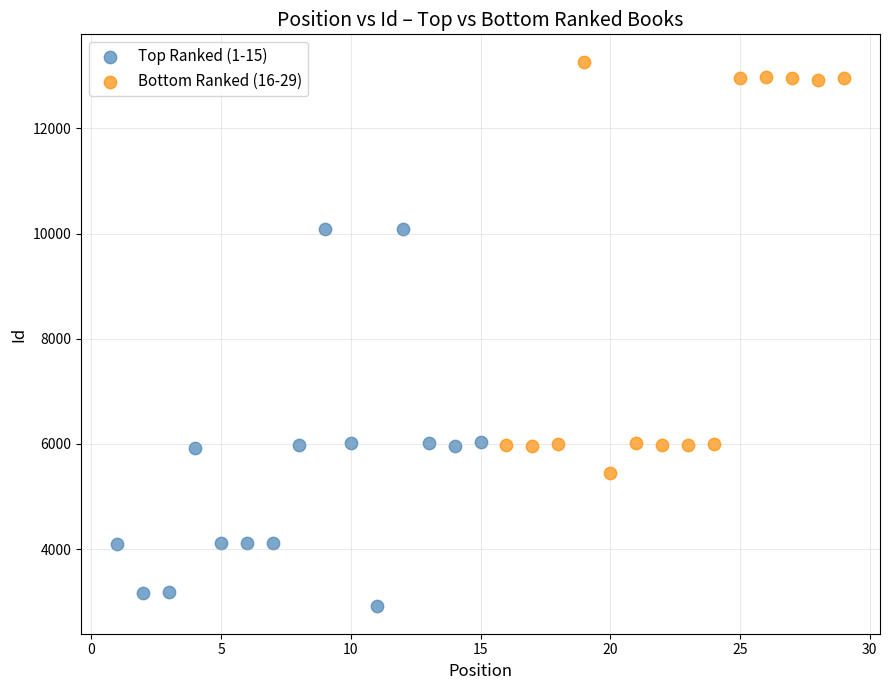

What are all the series names shown in the legend?

Top Ranked (1-15), Bottom Ranked (16-29)